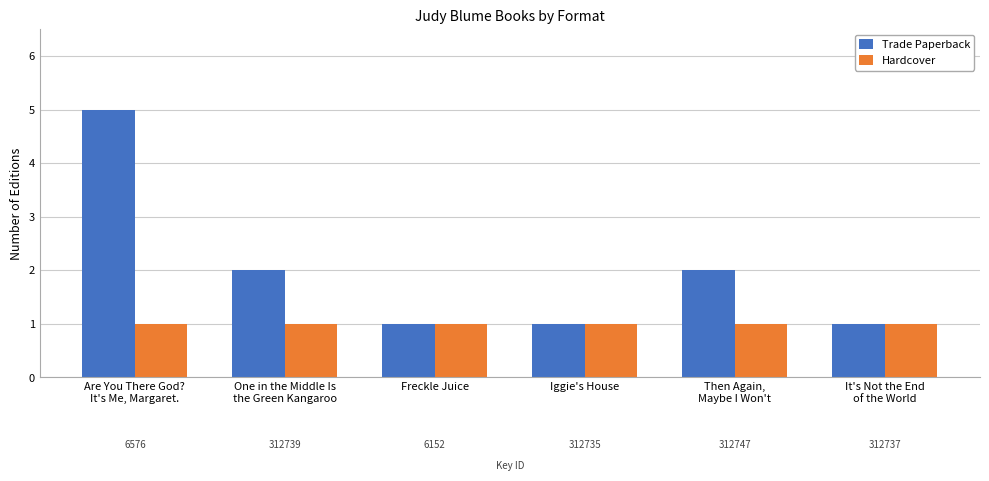

Are the bars horizontal?

No